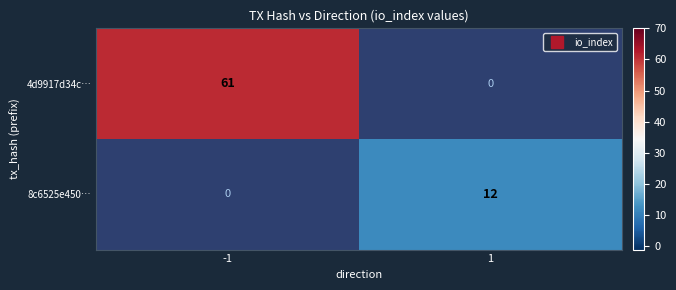

The 4d9917d34c… series shows 33.4 at -1. True or false?

False